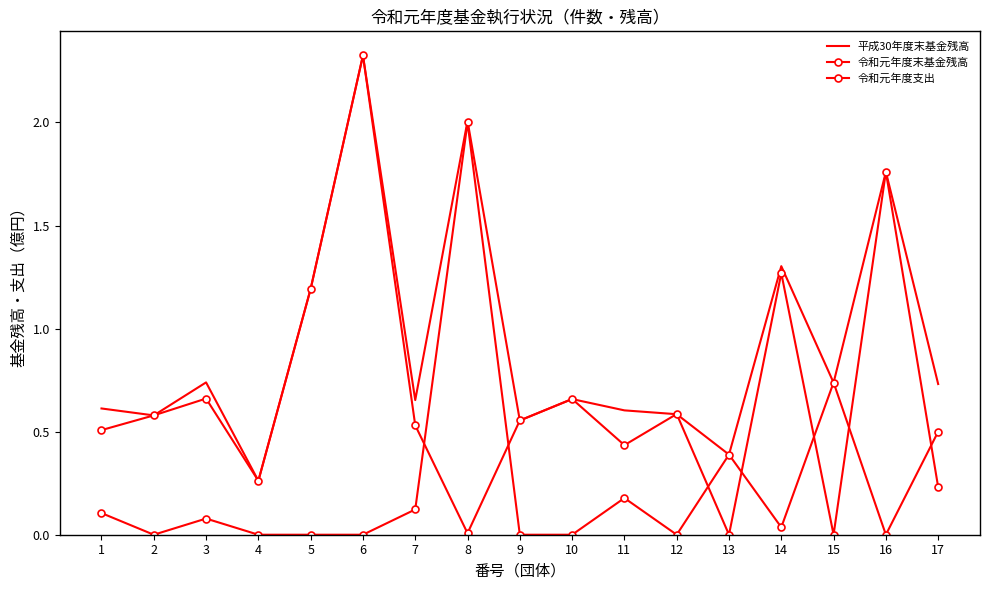

Which series ends up on top after the final intersection of 令和元年度支出 and 令和元年度末基金残高?

令和元年度支出